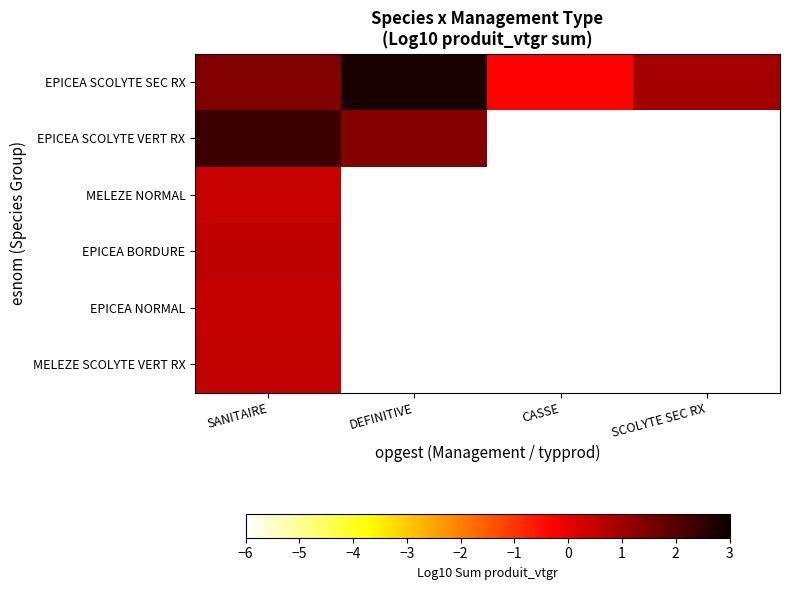

Rank the categories by EPICEA SCOLYTE SEC RX value from lowest to highest.

CASSE, SCOLYTE SEC RX, SANITAIRE, DEFINITIVE